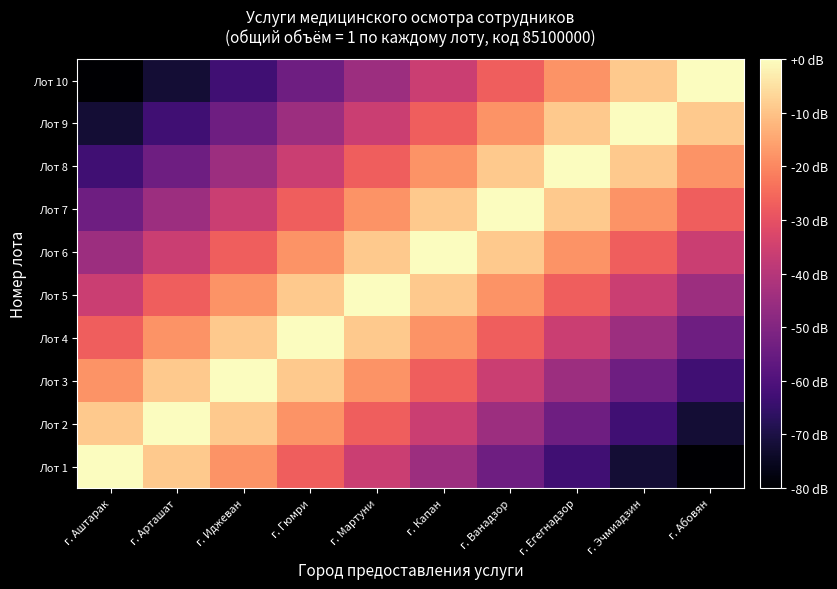

At which category is the sum across all series the highest?

г. Мартуни